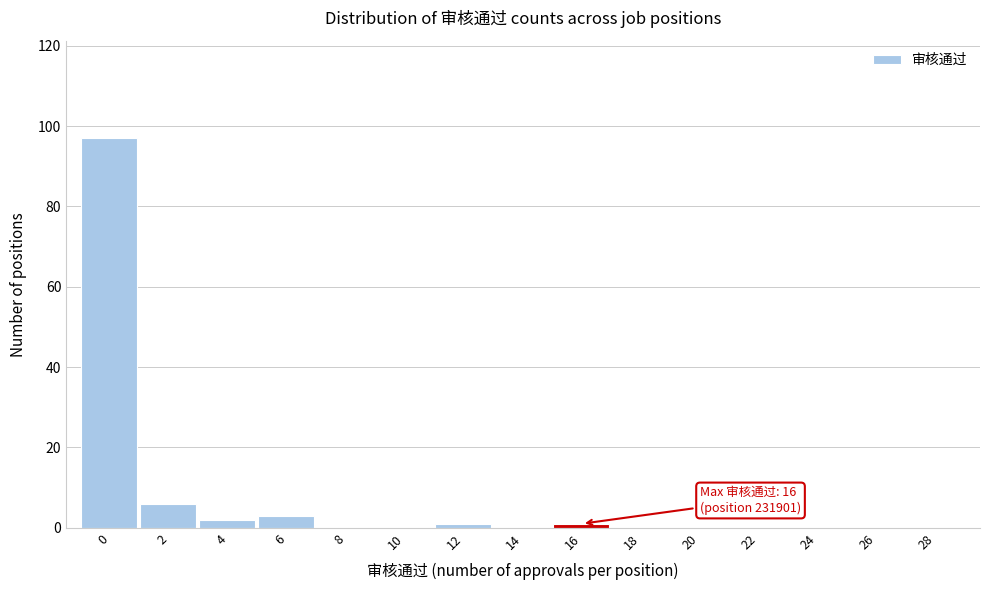

Reading left to right, transcribe all the data shown in this chart.

0=97	2=6	4=2	6=3	8=0	10=0	12=1	14=0	16=1	18=0	20=0	22=0	24=0	26=0	28=0